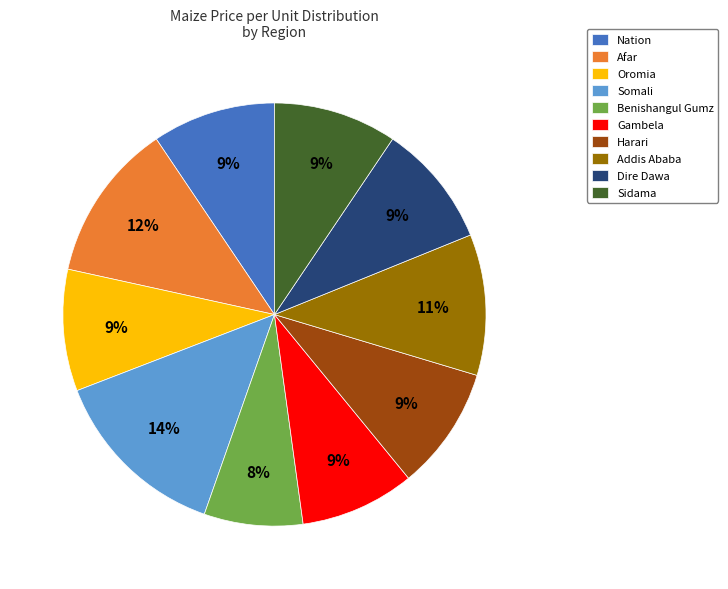

The Afar slice represents 12% of the pie. True or false?

True